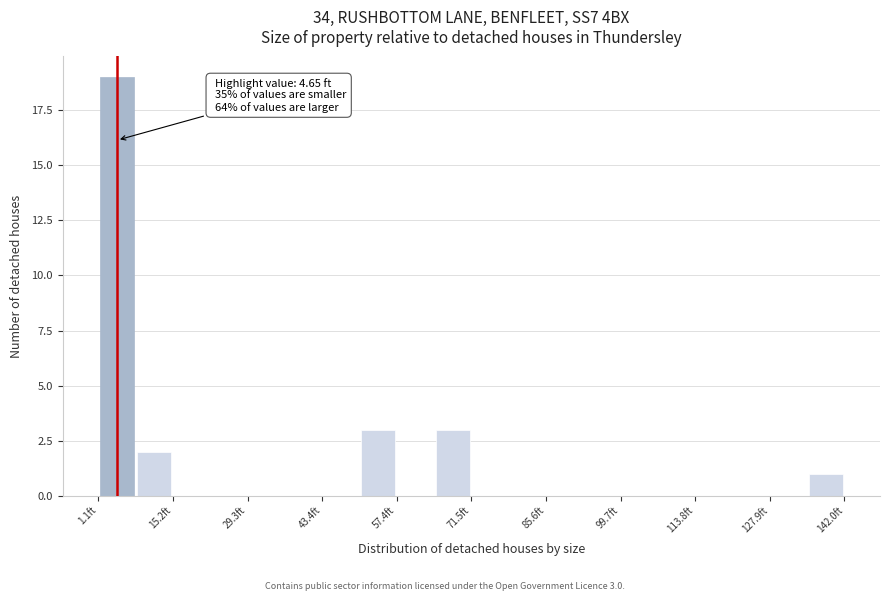

Read against the x-axis, roughly where is the centre of the tallest bar?

4